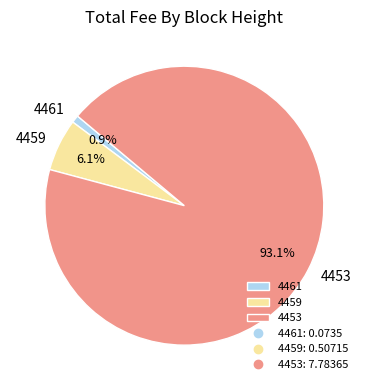

To the nearest percent, what percentage of the pie is 4461?

1%